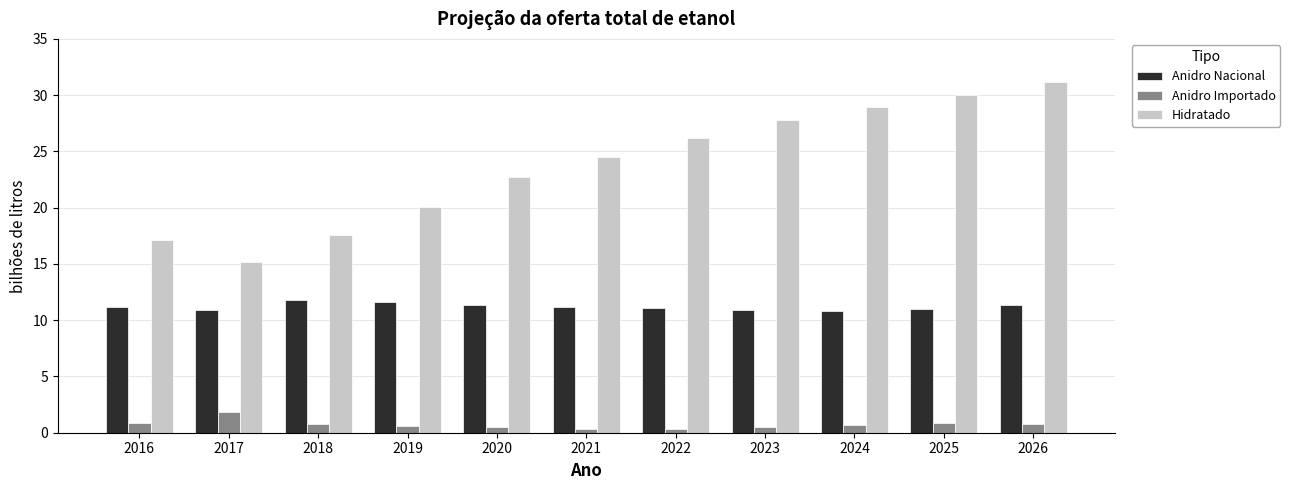

List the series in order of their overall mean, lowest first.

Anidro Importado, Anidro Nacional, Hidratado